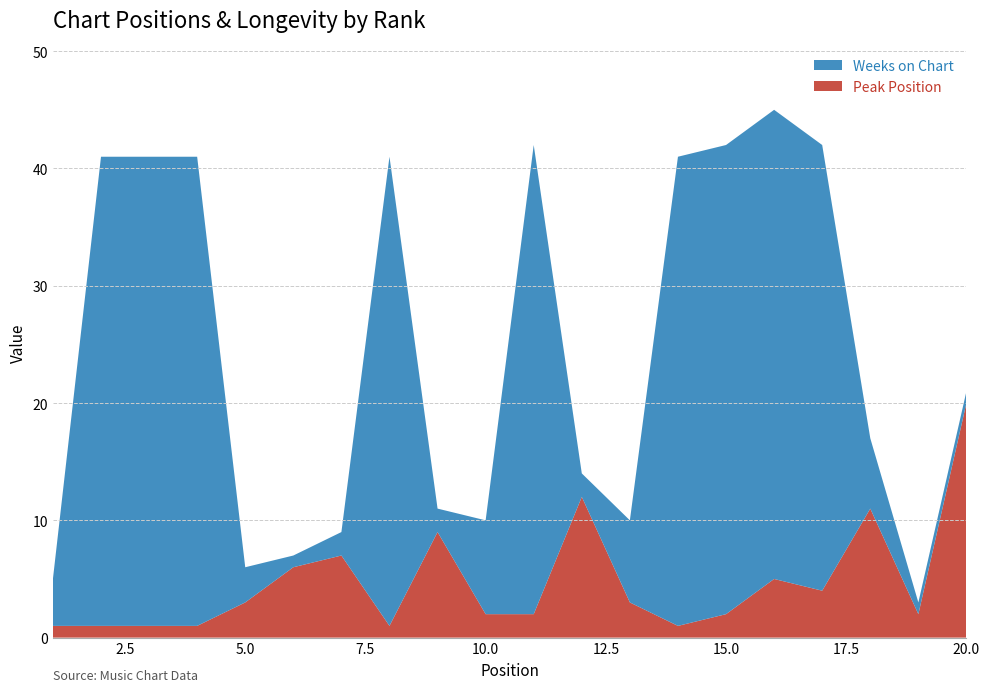

Reading left to right, what are all the values shown in this chart?

Peak Position: 1=1	2=1	3=1	4=1	5=3	6=6	7=7	8=1	9=9	10=2	11=2	12=12	13=3	14=1	15=2	16=5	17=4	18=11	19=2	20=20
Weeks on Chart: 1=4	2=40	3=40	4=40	5=3	6=1	7=2	8=40	9=2	10=8	11=40	12=2	13=7	14=40	15=40	16=40	17=38	18=6	19=1	20=1